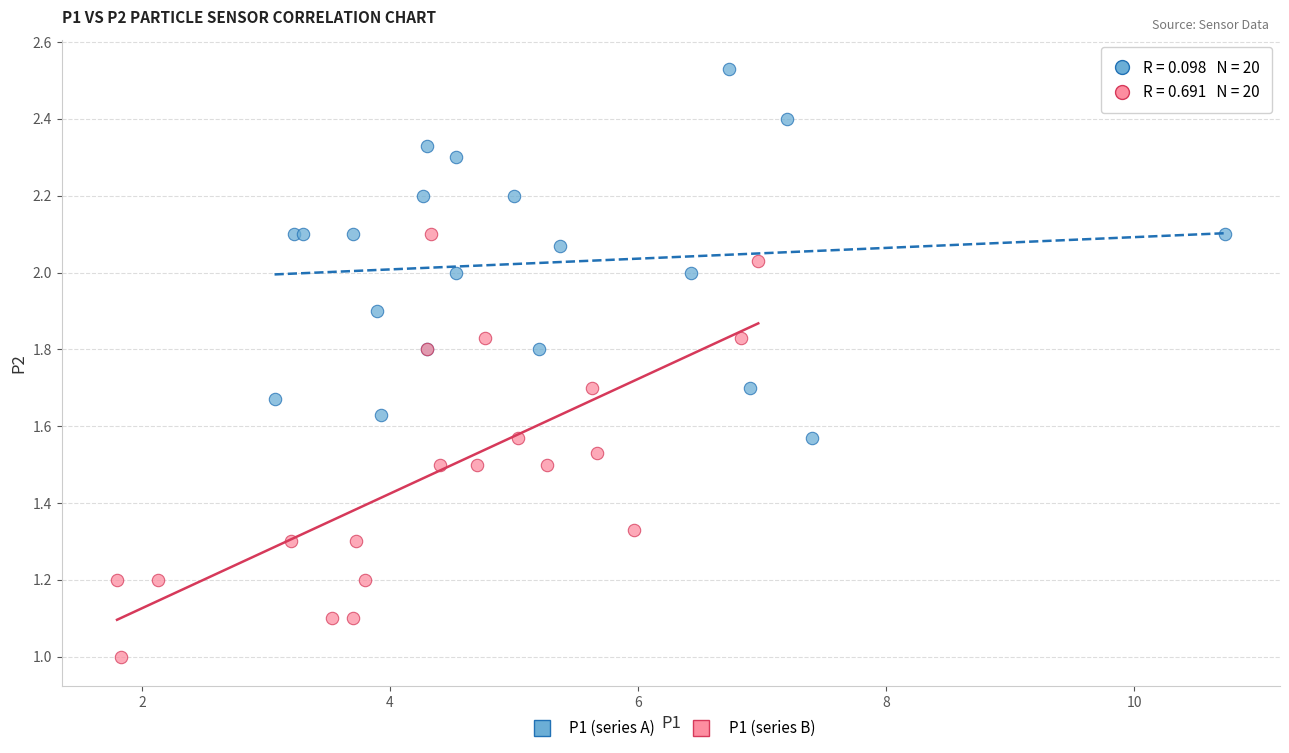

Which series contains the lowest Y value?

P1 (series B)